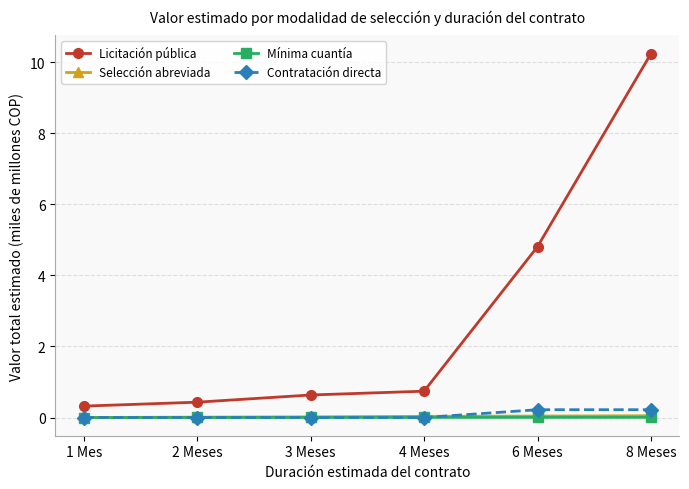

Is it true that Selección abreviada equals 0.0 at 6 Meses?

True